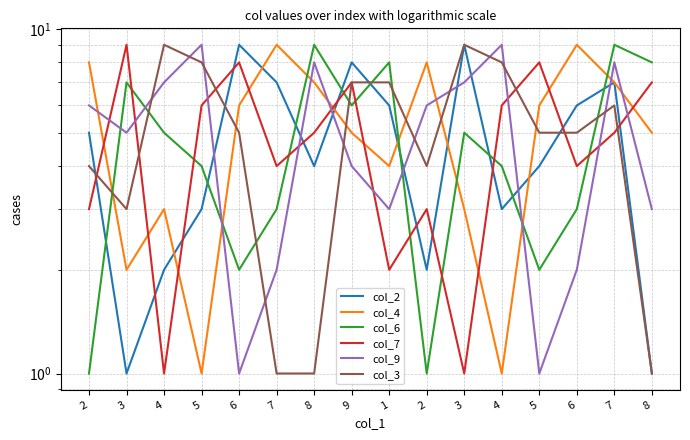

The value of col_3 at 7 is 4. True or false?

False